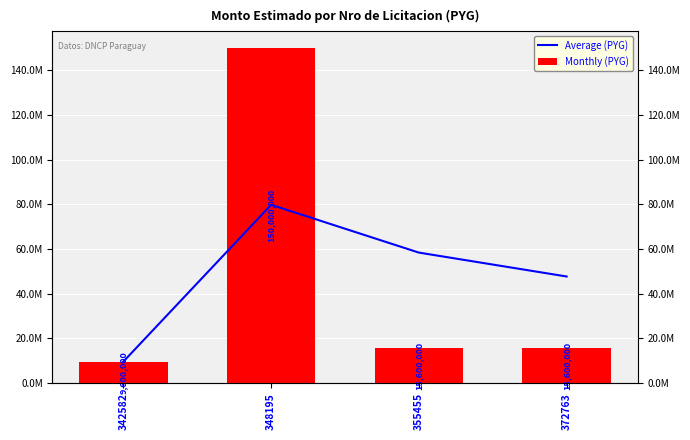

Is the value of Monthly (PYG) at 355455 greater than the value of Average (PYG) at 342582?

Yes